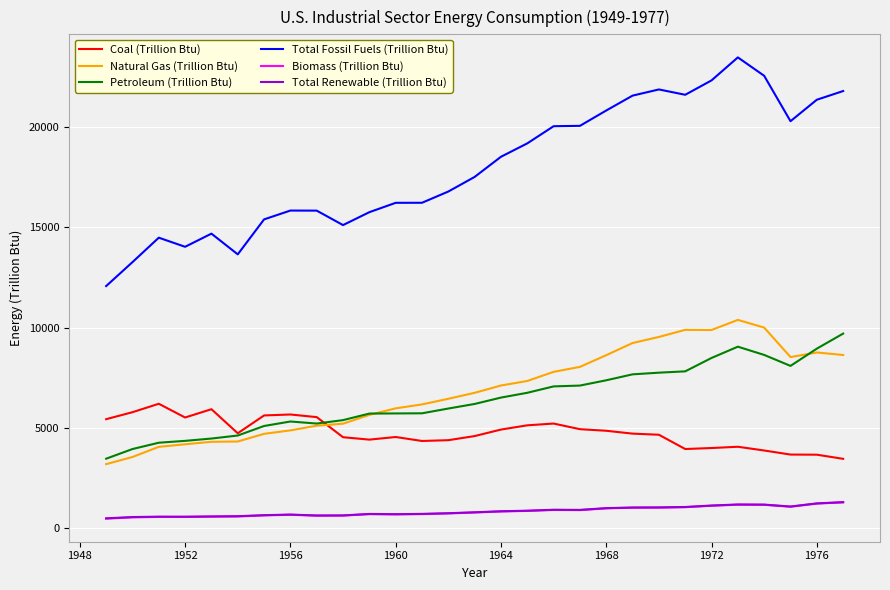

What is the maximum value shown in the chart?

23488.4